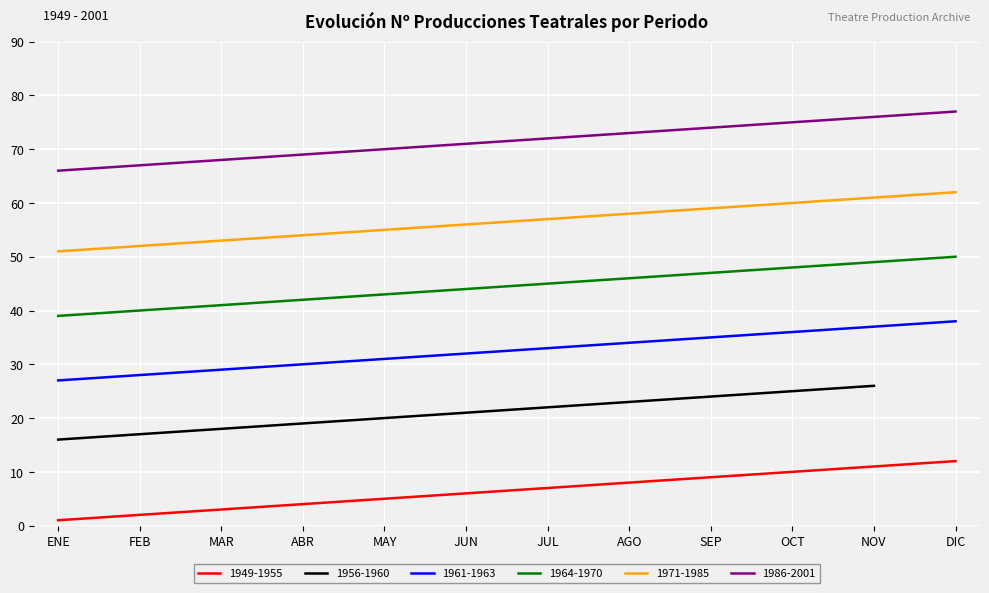

What is the highest value of the 1986-2001 series?

77